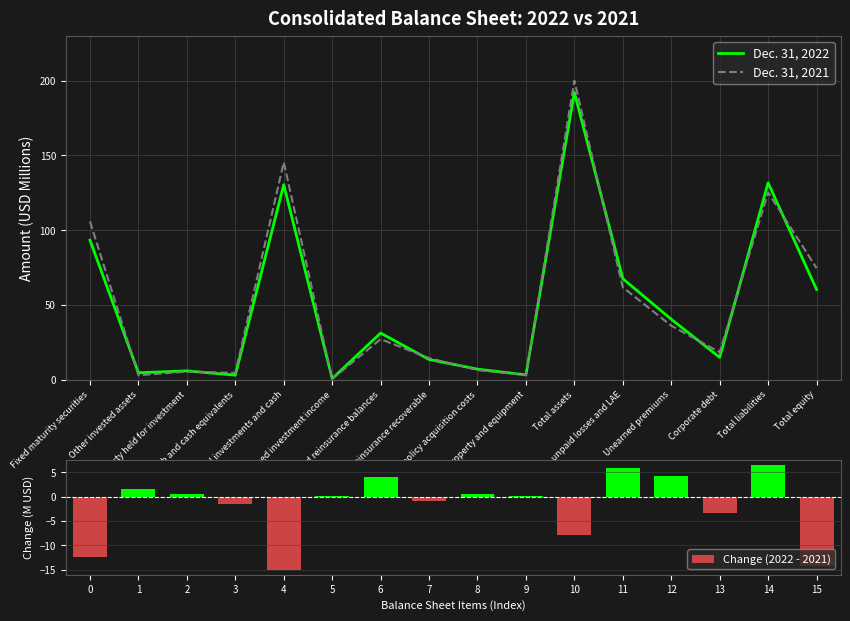

At which label is Change (2022 - 2021) closest to -4?

13